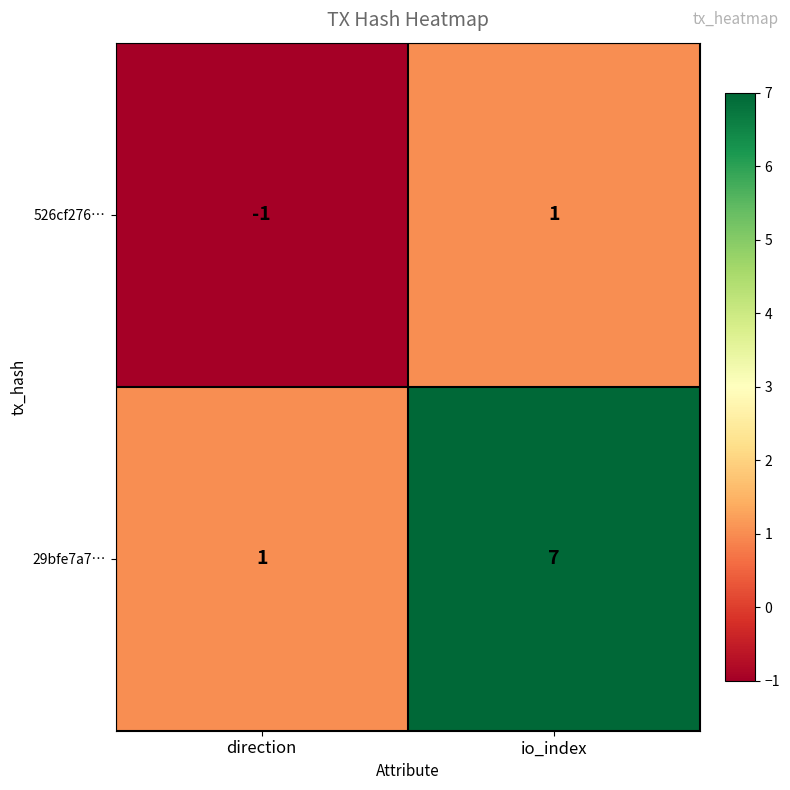

Which category has the lowest value across all series?

direction